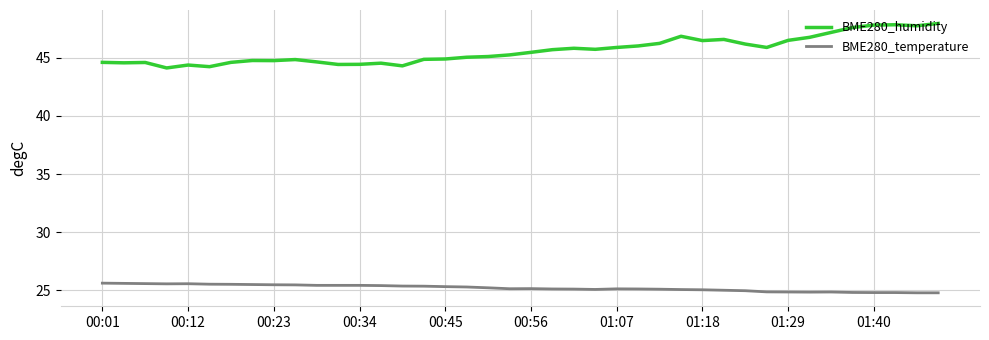

At how many categories does at least one series exceed 38?

40